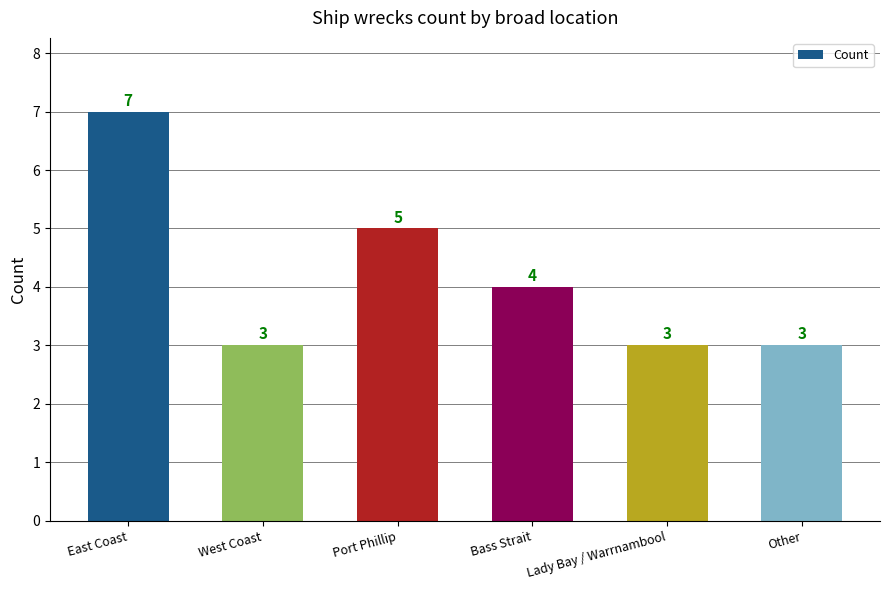

At which label does the data first exceed 4?

East Coast